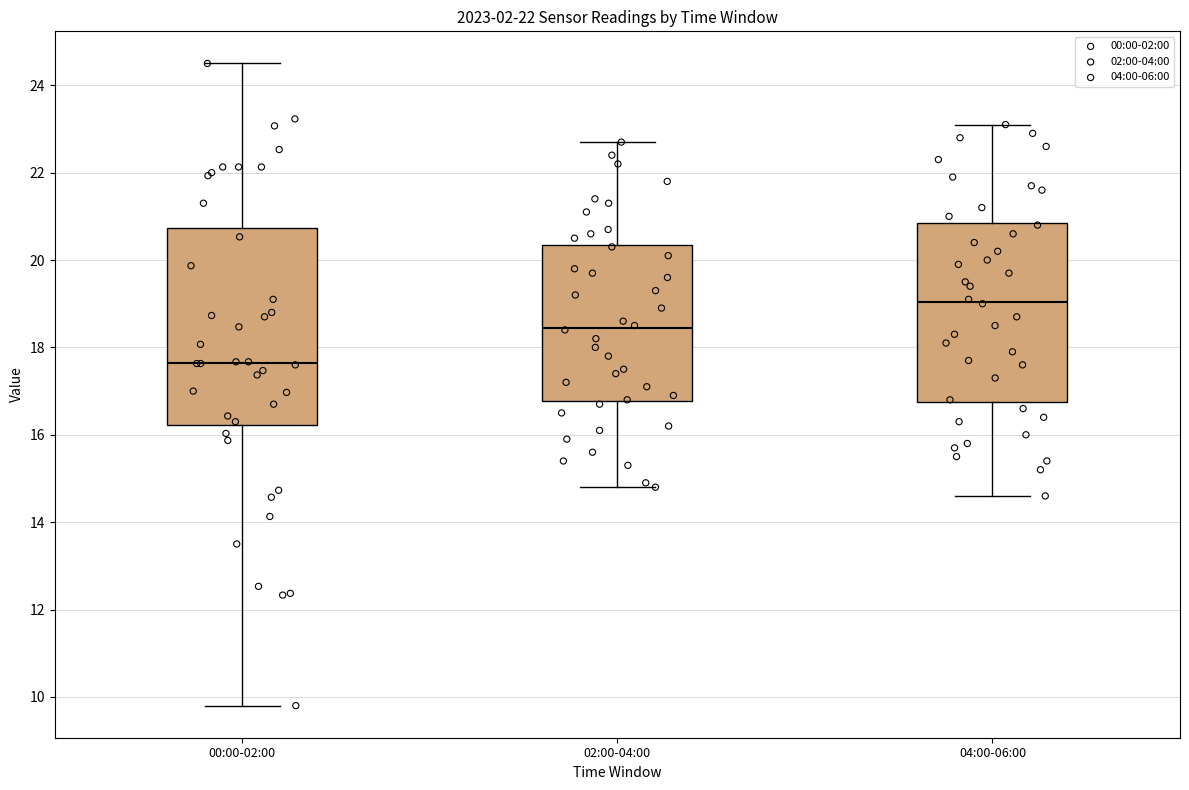

Reading left to right, transcribe this box plot: for each box, give where its median line is, the range the box spans, and where its two whiskers end, as read against the y-axis. The values are not printed on the chart, so give them approximately, as read against the axis.

00:00-02:00: median 17.6, box 16.2 to 20.8, whiskers 9.8 to 24.6
02:00-04:00: median 18.4, box 16.8 to 20.4, whiskers 14.8 to 22.8
04:00-06:00: median 19.0, box 16.8 to 20.8, whiskers 14.6 to 23.2